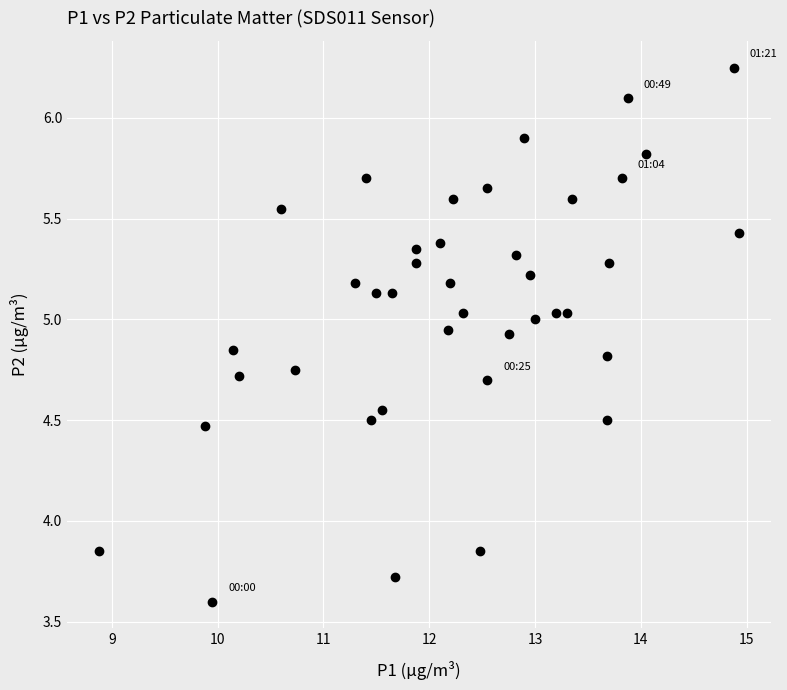

How many data points are displayed?

40